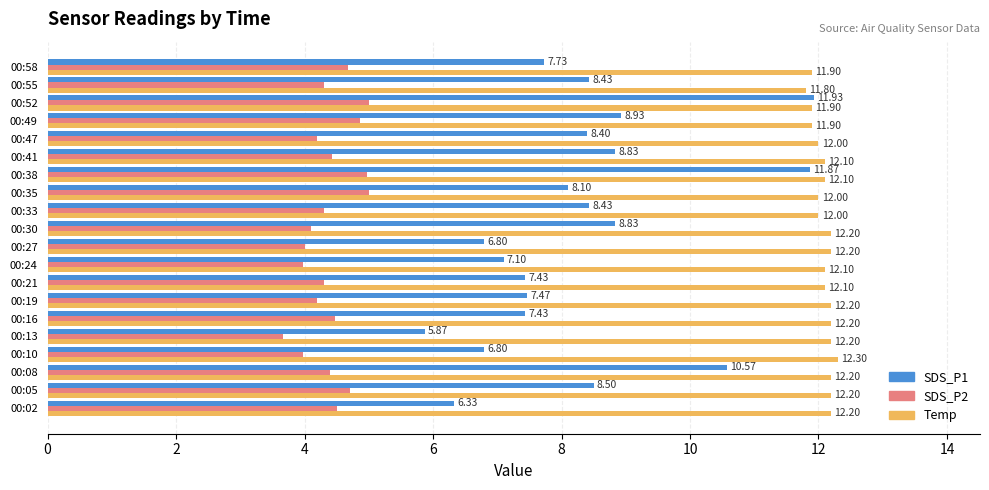

Which series has the widest spread of values?

SDS_P1